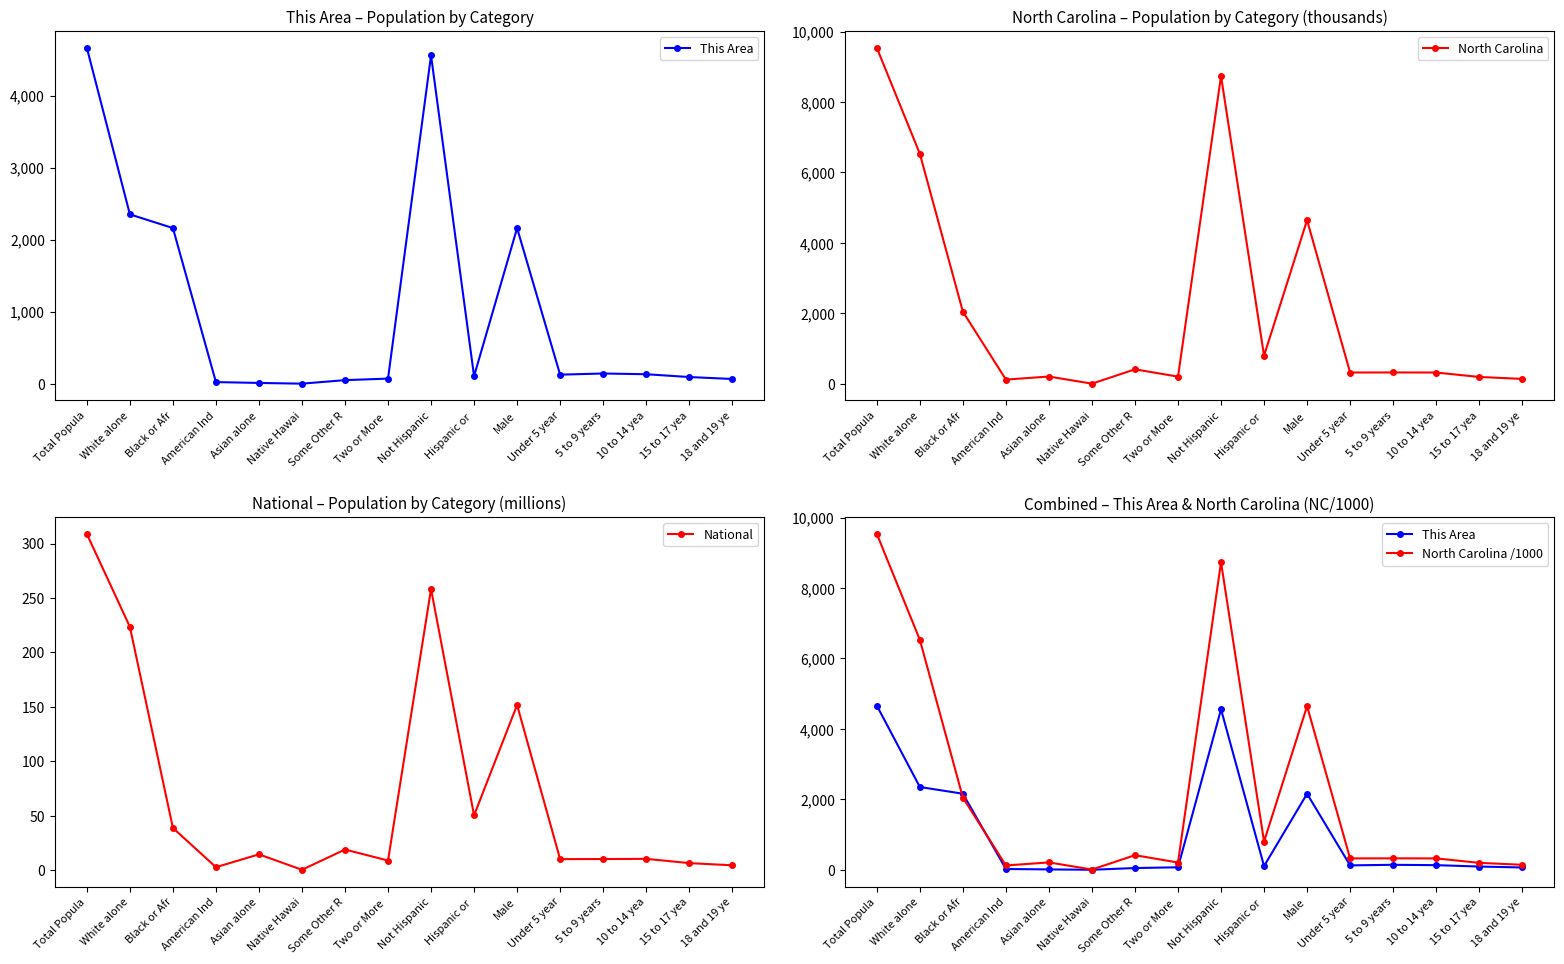

Which category has the highest value in the North Carolina series?

Total Popula